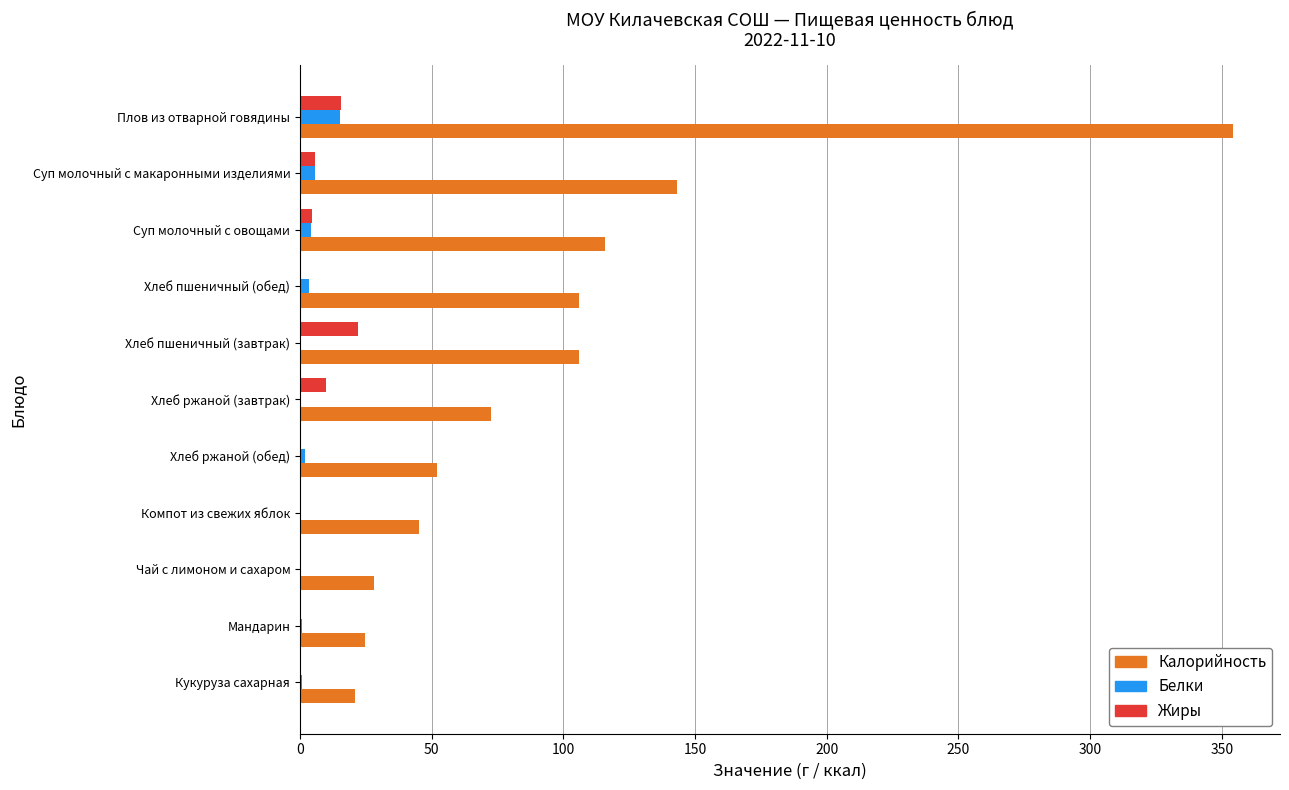

Which series has the largest total across all categories?

Калорийность